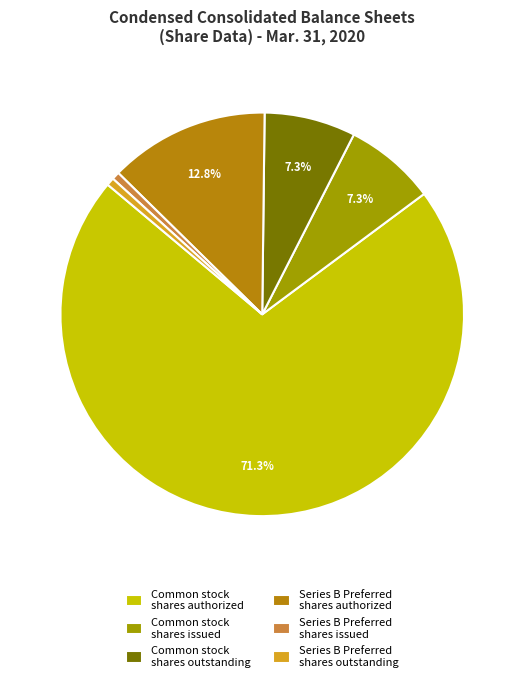

To the nearest percent, what portion does Common stock shares issued represent?

7%